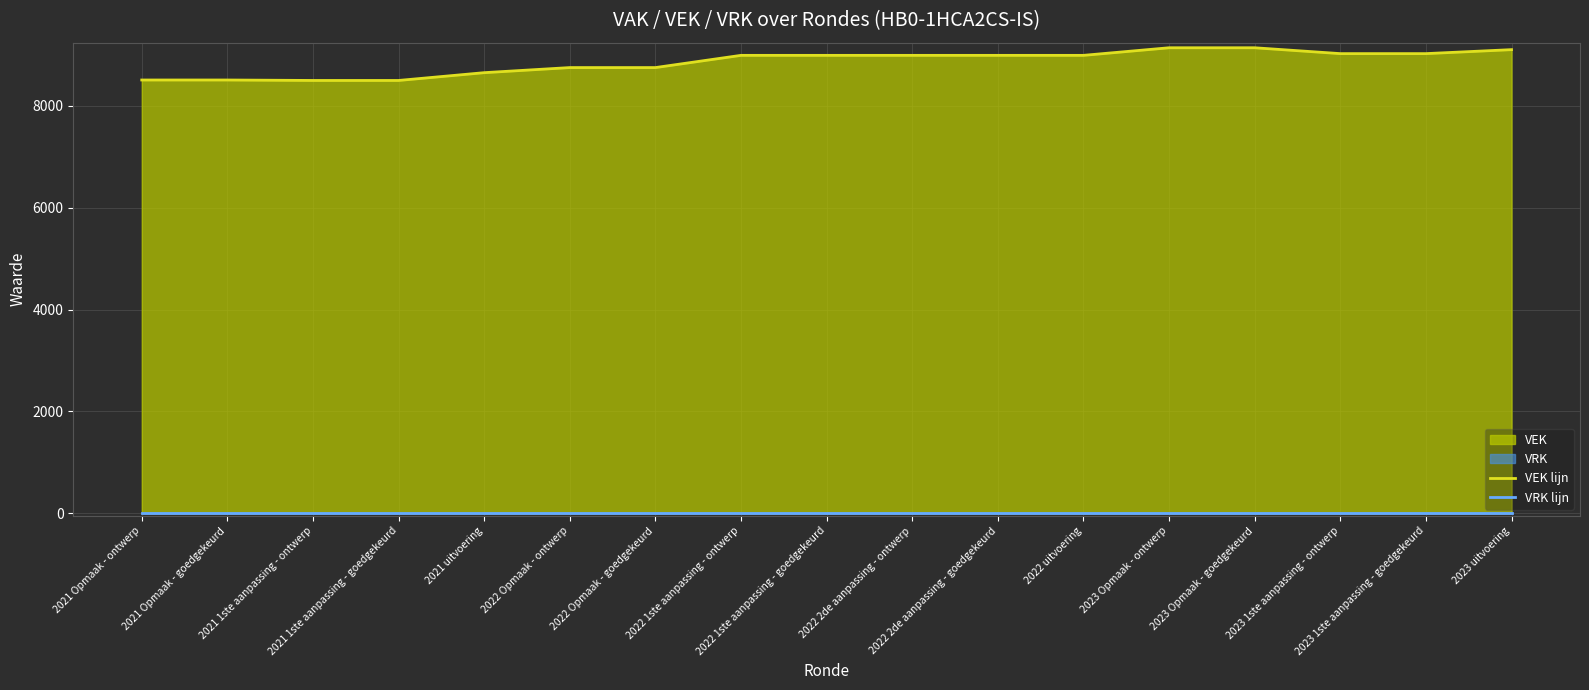

How many values in the VEK lijn series exceed 8991?

5